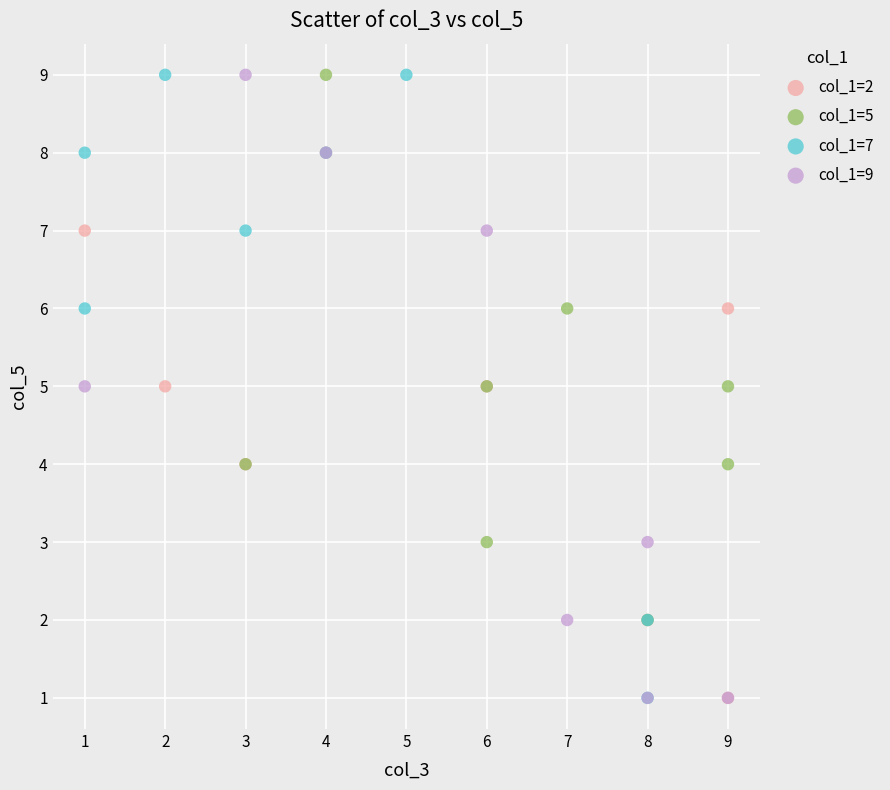

What are all the series names shown in the legend?

col_1=2, col_1=5, col_1=7, col_1=9